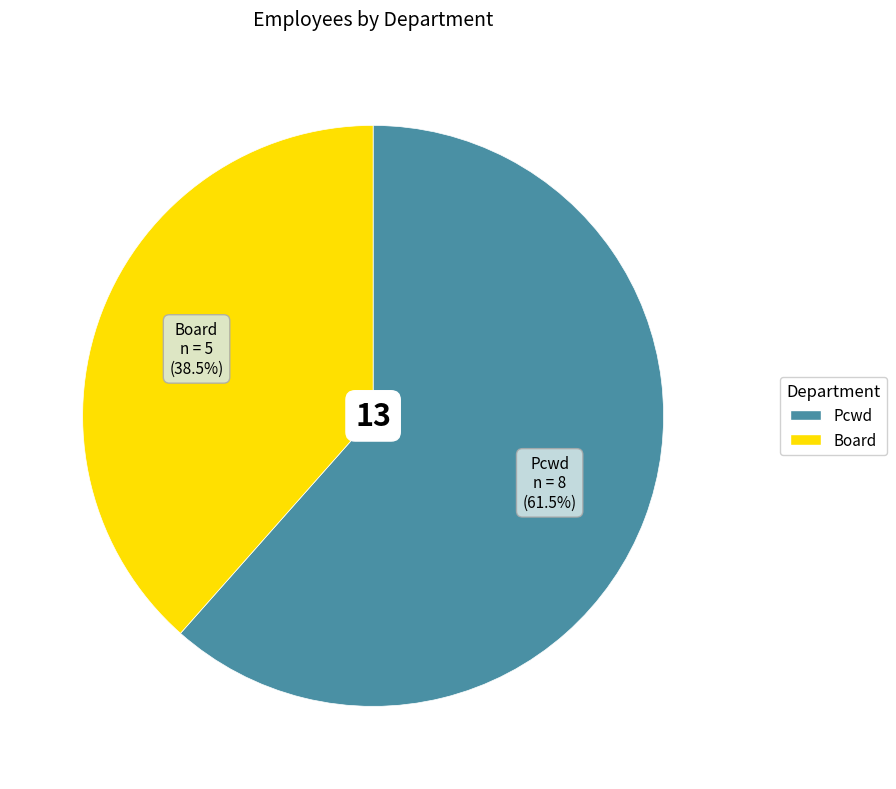

What is the total percentage of Board and Pcwd?

100.0%